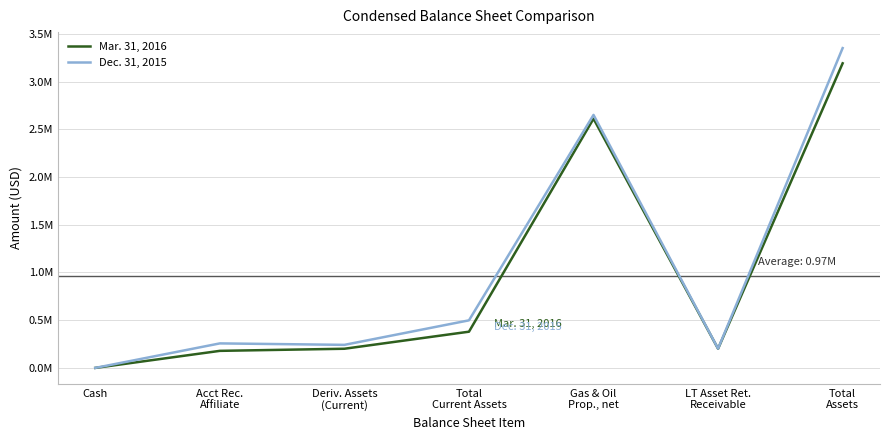

Does the chart have visible grid lines?

Yes